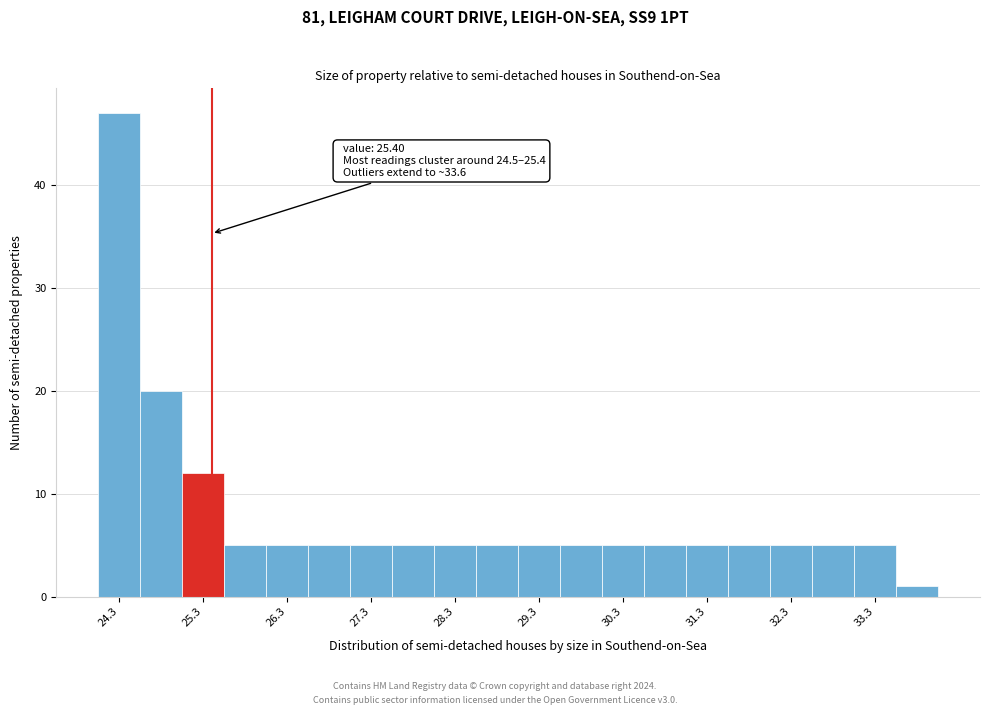

Which range on the x-axis has the tallest bar?

24.05 to 24.55